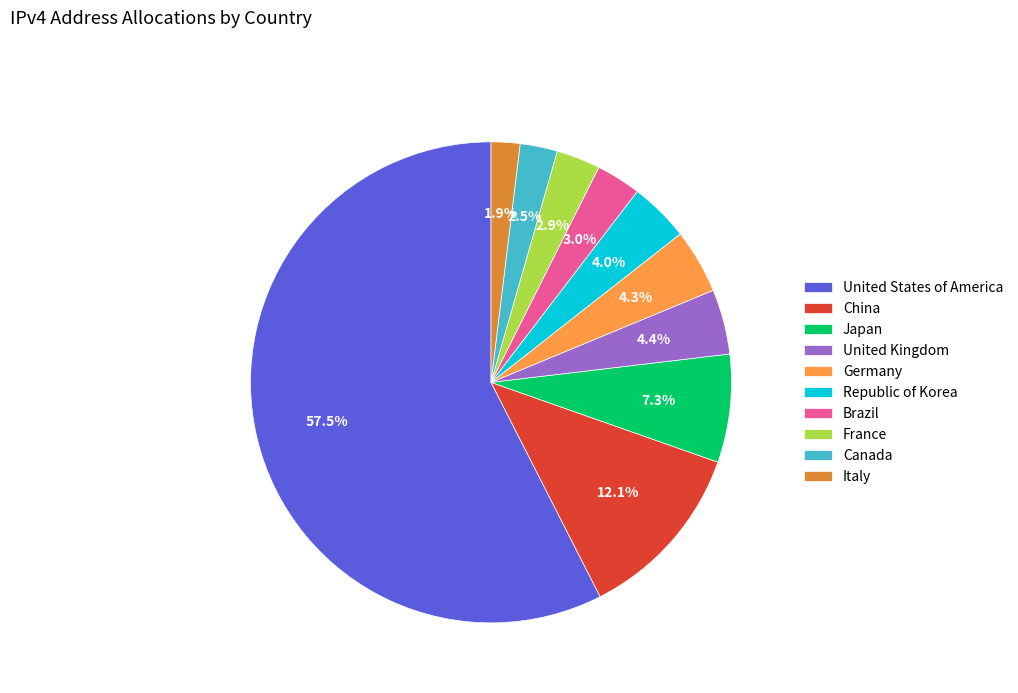

How many slices are in this pie chart?

10